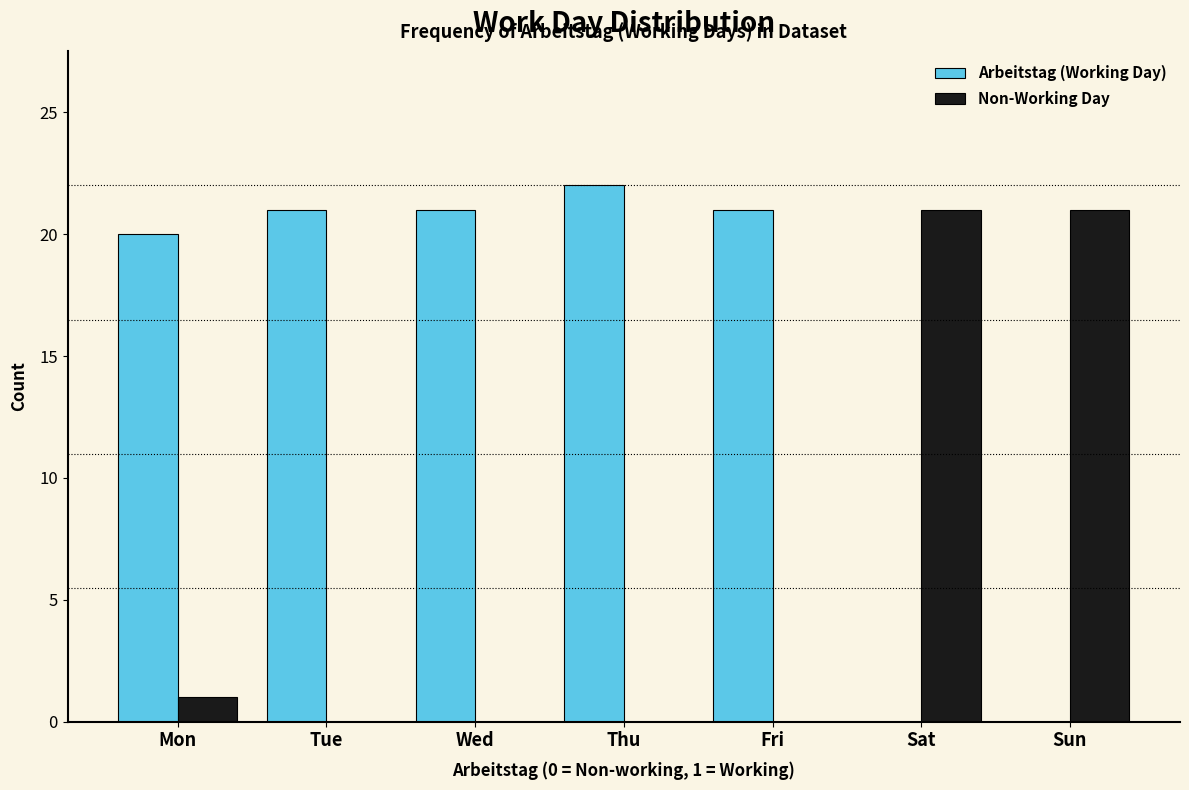

Reading left to right, list all the values displayed in this chart.

Arbeitstag (Working Day): Mon=20	Tue=21	Wed=21	Thu=22	Fri=21	Sat=0	Sun=0
Non-Working Day: Mon=1	Tue=0	Wed=0	Thu=0	Fri=0	Sat=21	Sun=21